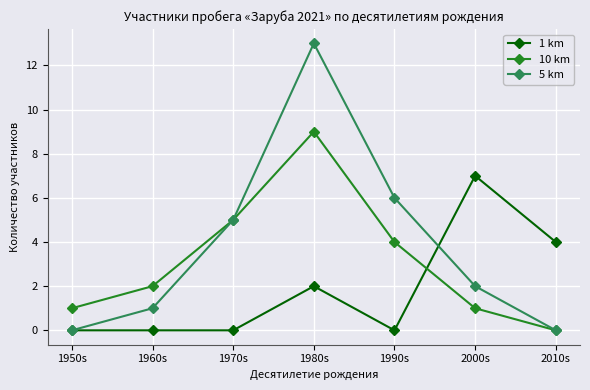

Which category has the highest value across all series?

1980s